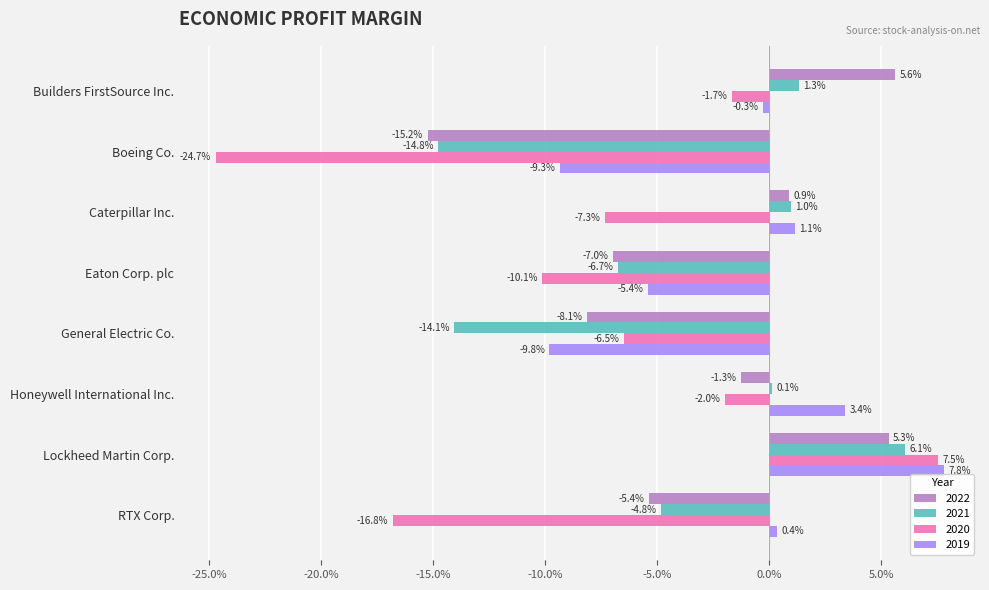

What are all the series names shown in the legend?

2022, 2021, 2020, 2019